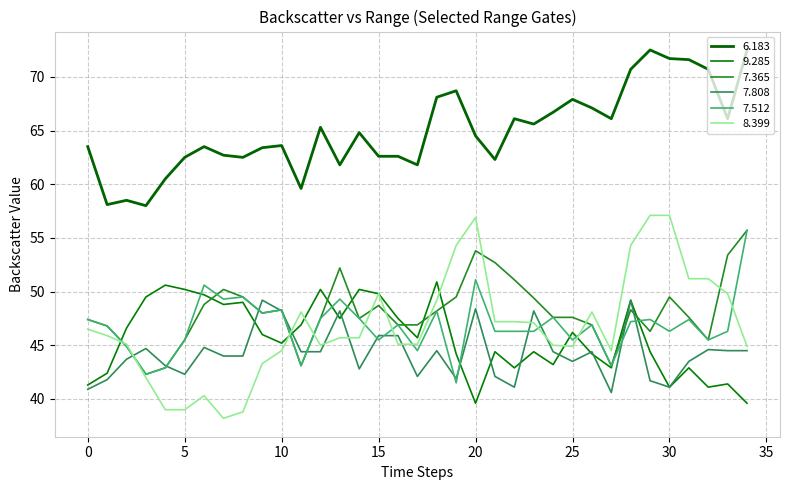

How many lines are shown in the chart?

6